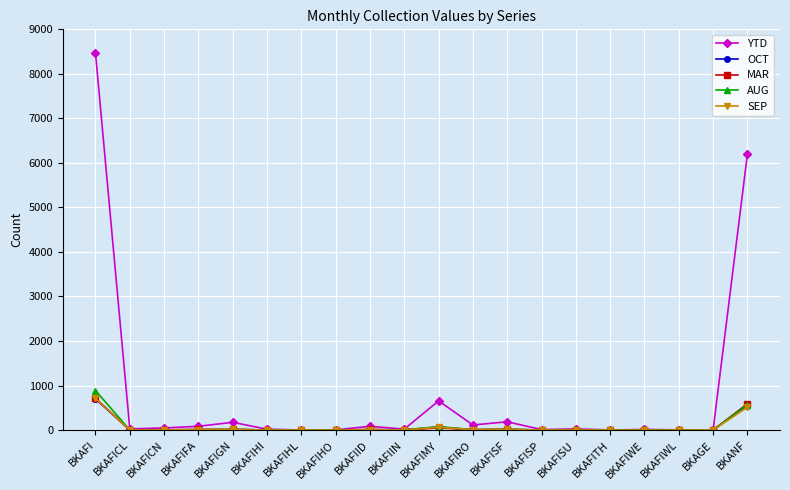

The value of SEP at BKAFIWL is 285. True or false?

False